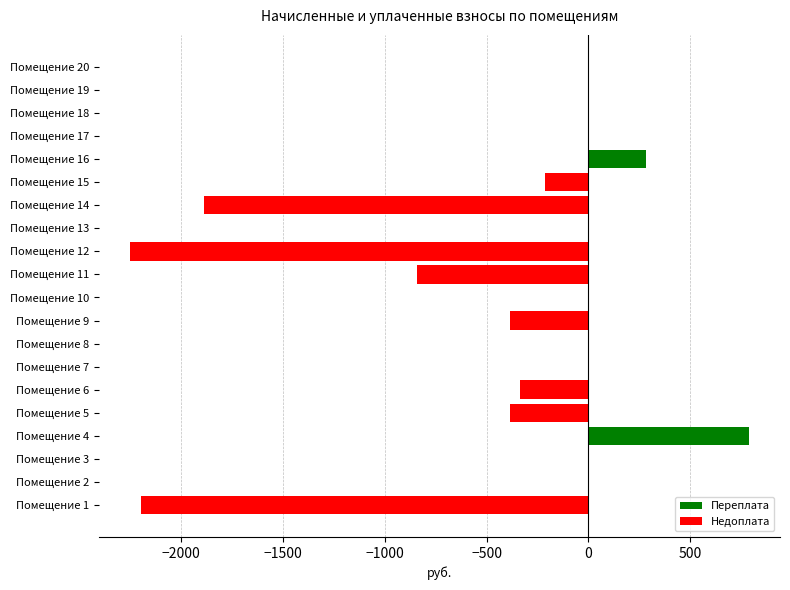

Are the bars horizontal?

Yes